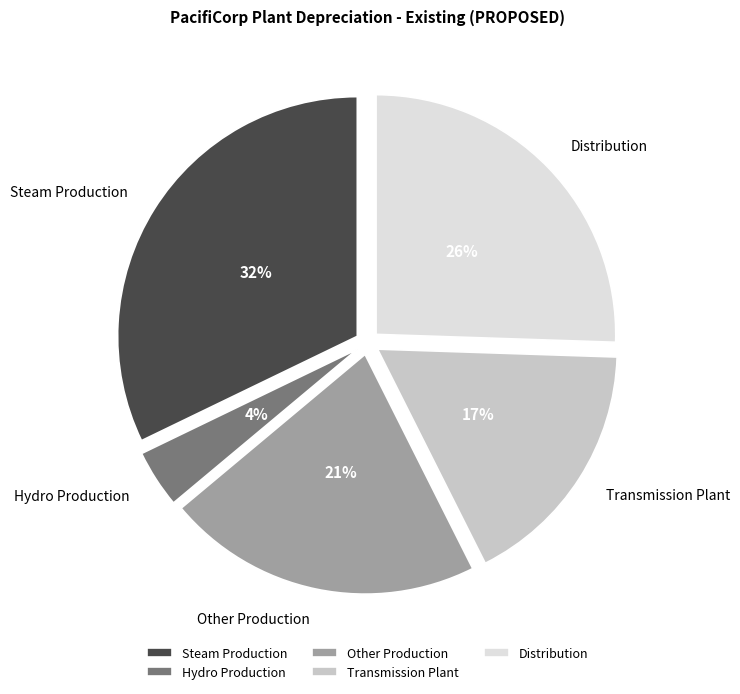

To the nearest percent, what is the average slice percentage?

20%